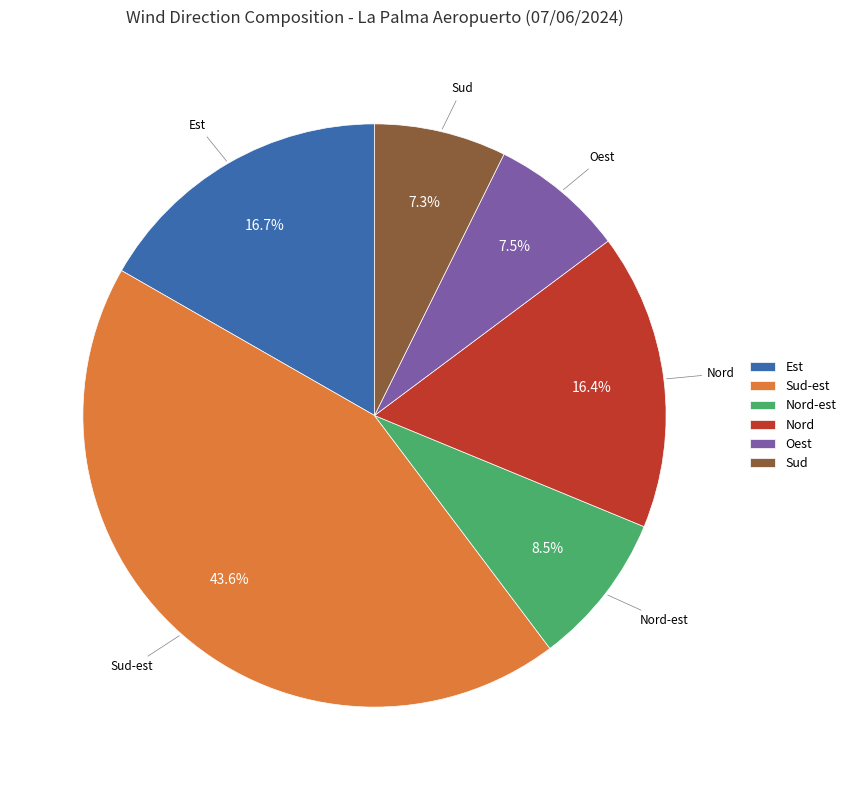

How many segments does this pie chart have?

6